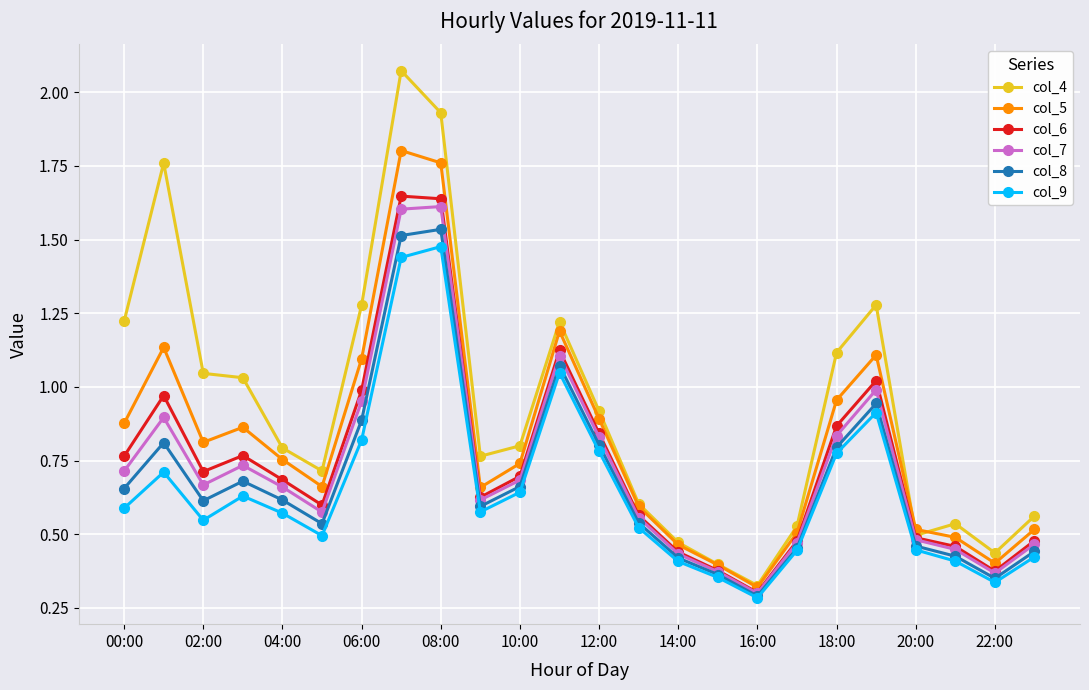

Which series has the largest total across all categories?

col_4